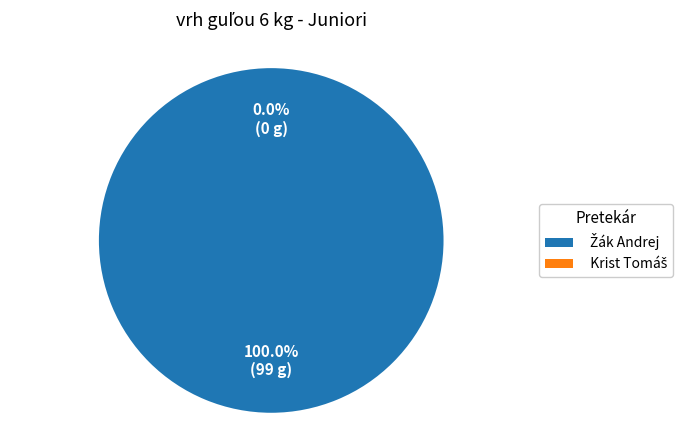

Rank the categories by value from lowest to highest.

Krist Tomáš, Žák Andrej